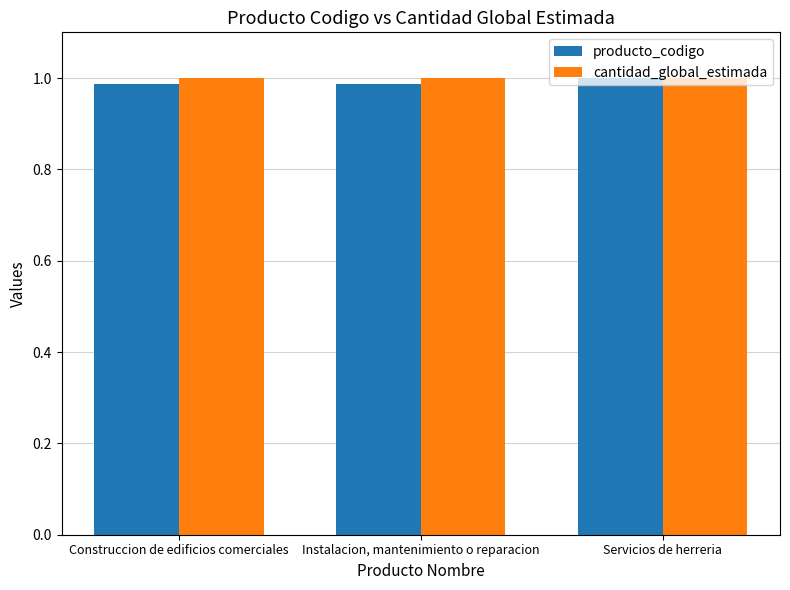

What is the sum of all cantidad_global_estimada values?

3.0